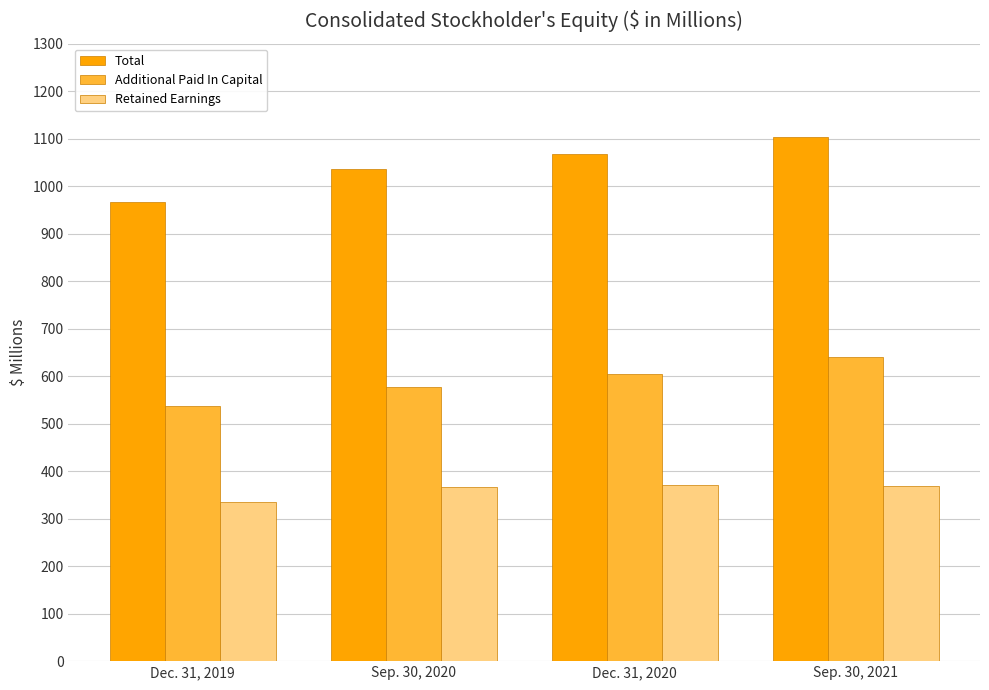

Which series has the largest range (max minus min)?

Total